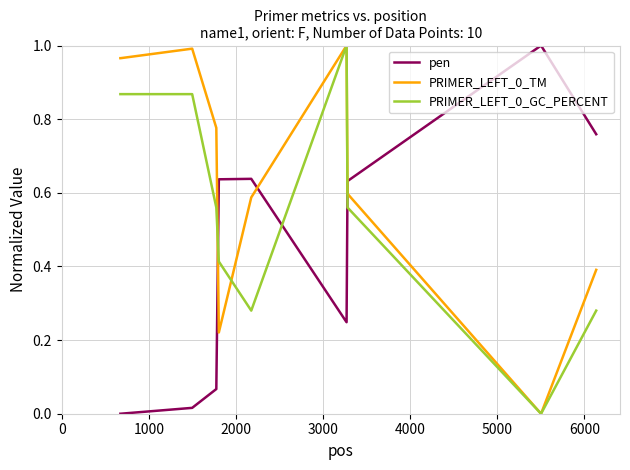

True or false: PRIMER_LEFT_0_GC_PERCENT and pen cross at least once.

True